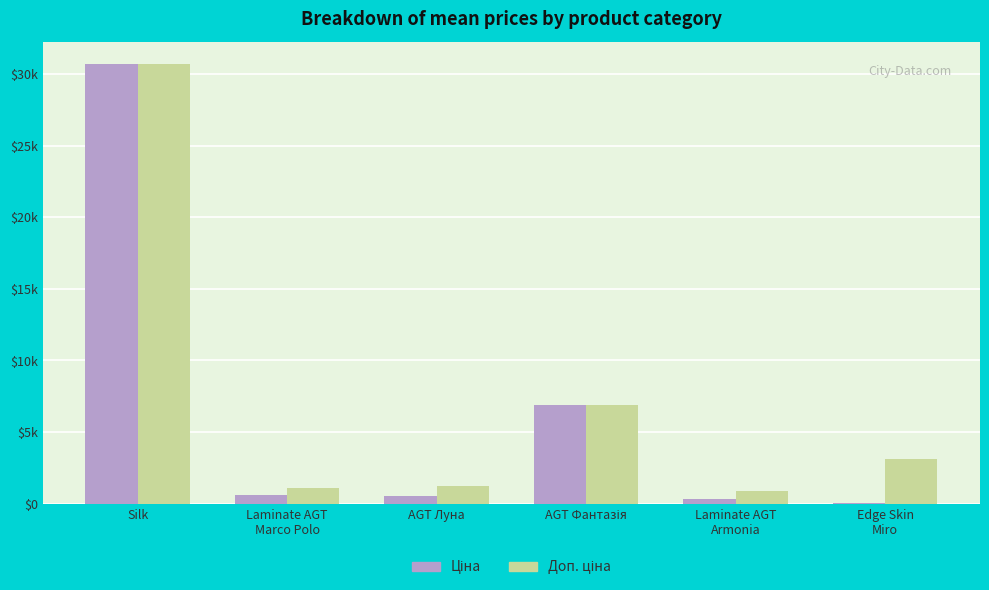

Are the bars grouped side by side (vs. stacked)?

Yes